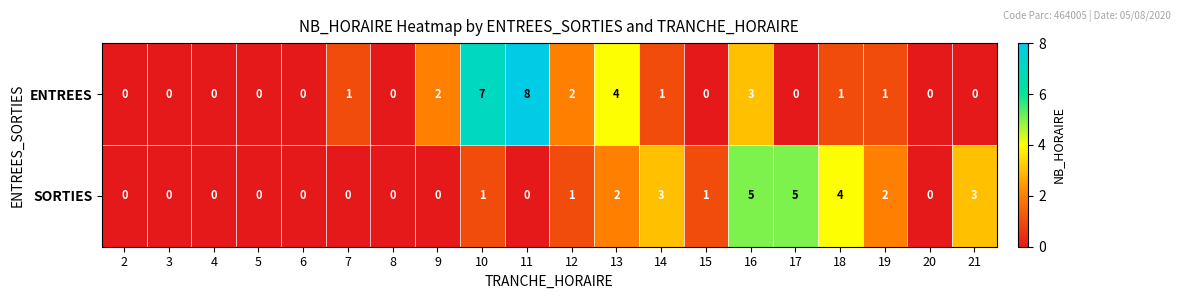

The value of SORTIES at 6 is 2. True or false?

False